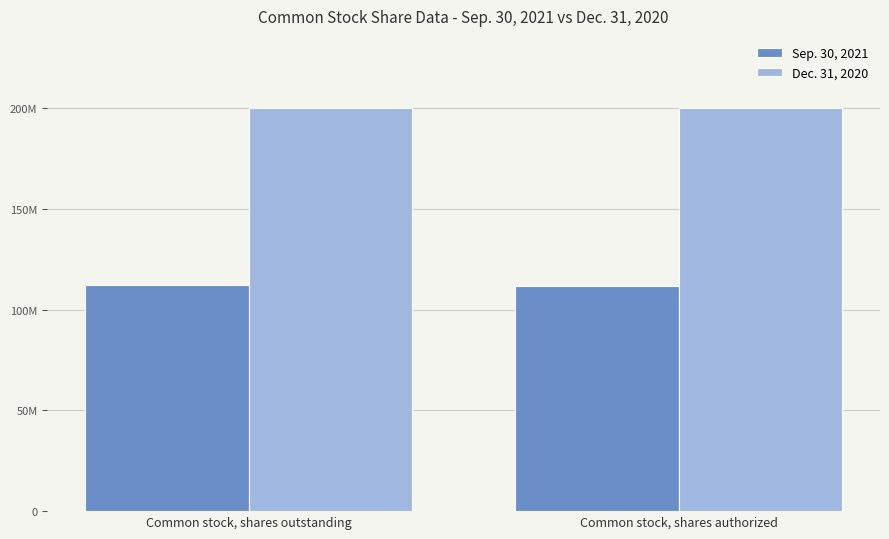

At which label is Dec. 31, 2020 closest to 200000000?

Common stock, shares outstanding